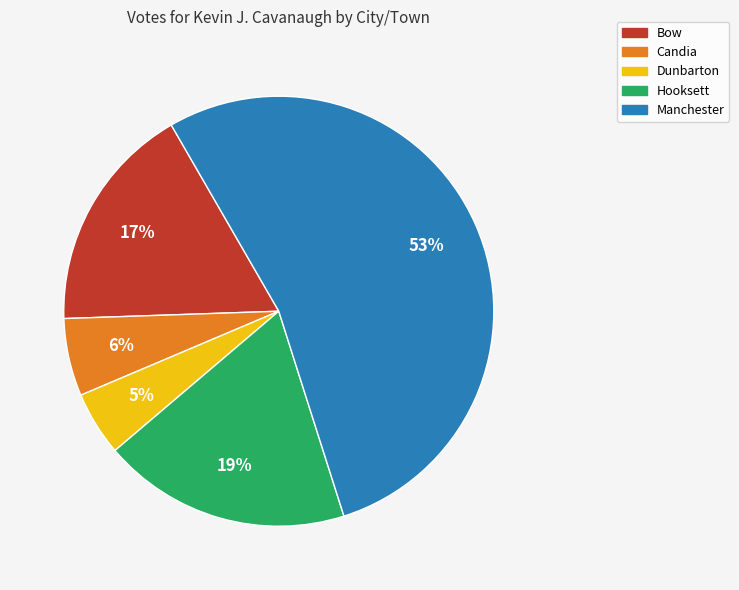

Count the number of slices in the pie.

5